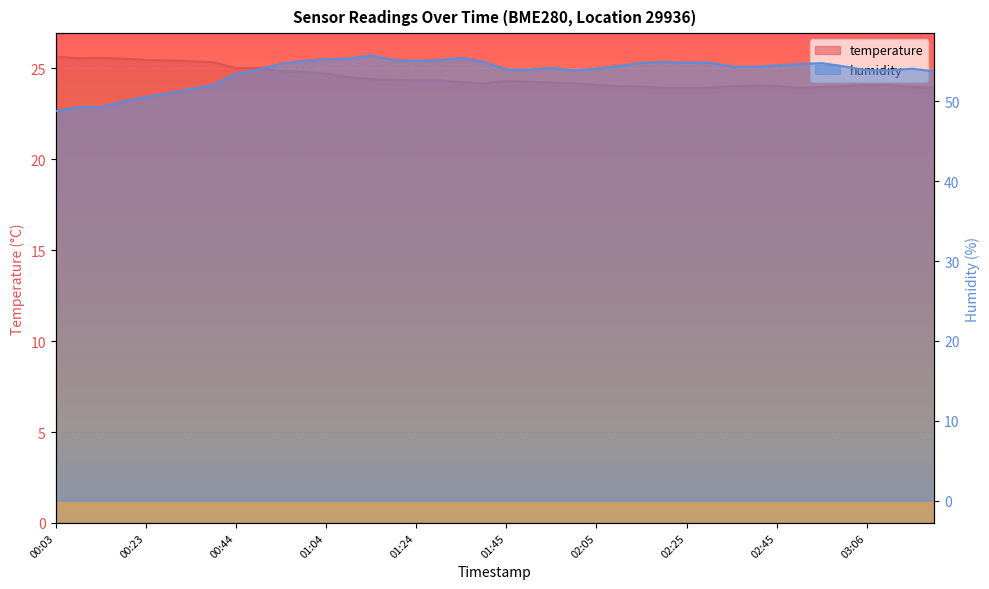

Between 01:35 and 02:45, which is larger?

01:35